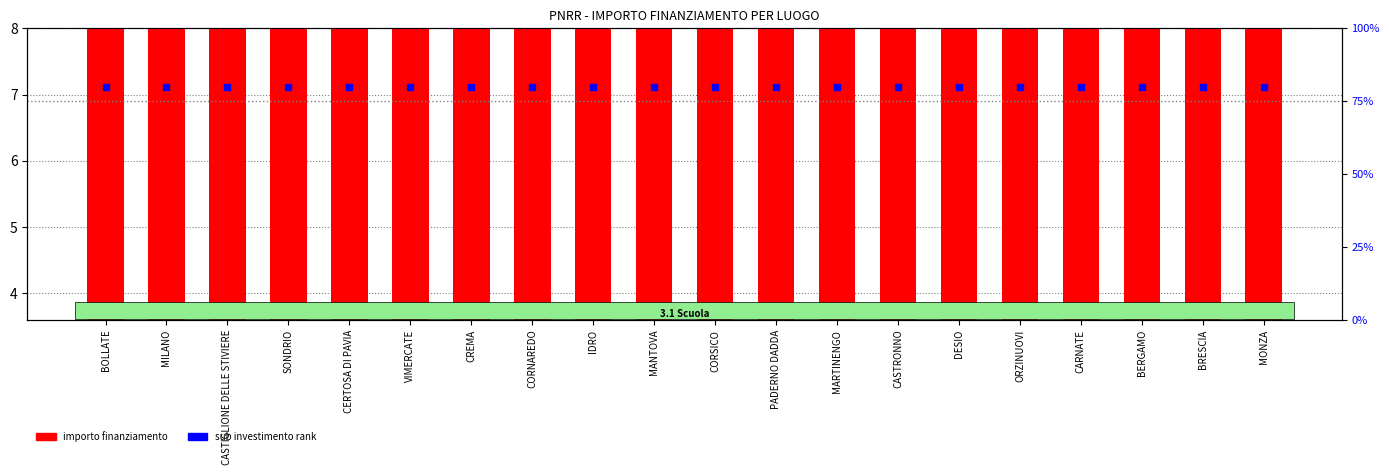

At how many categories does at least one series exceed 28?

20